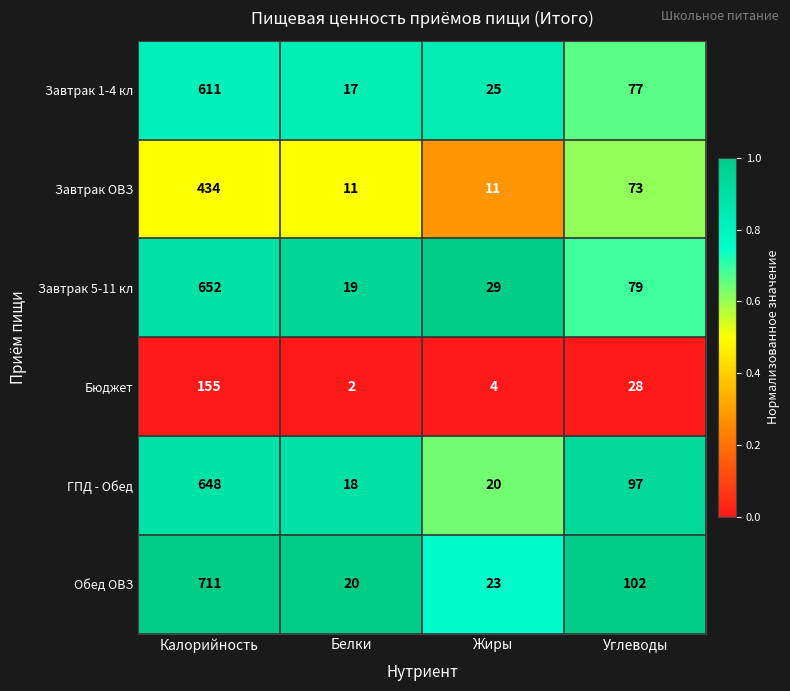

What is the highest value of the Завтрак 1-4 кл series?

611